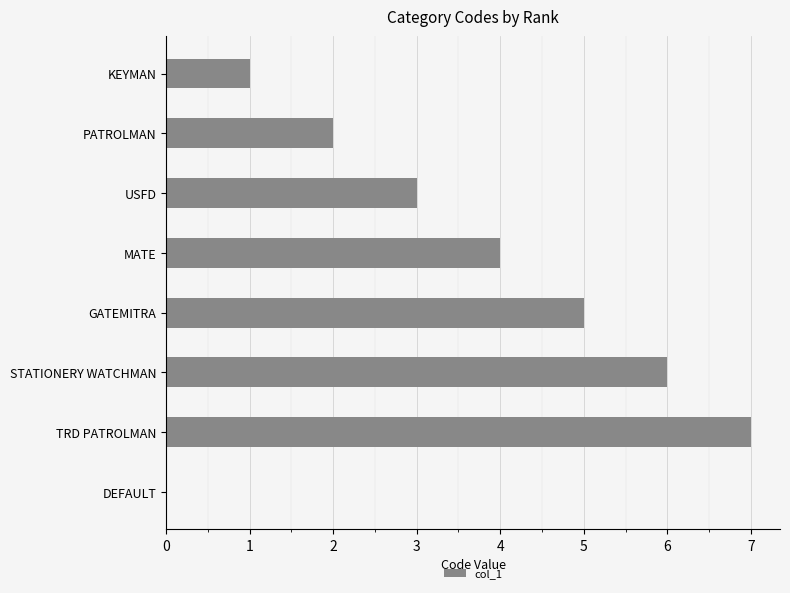

At which label is the value closest to 3?

USFD